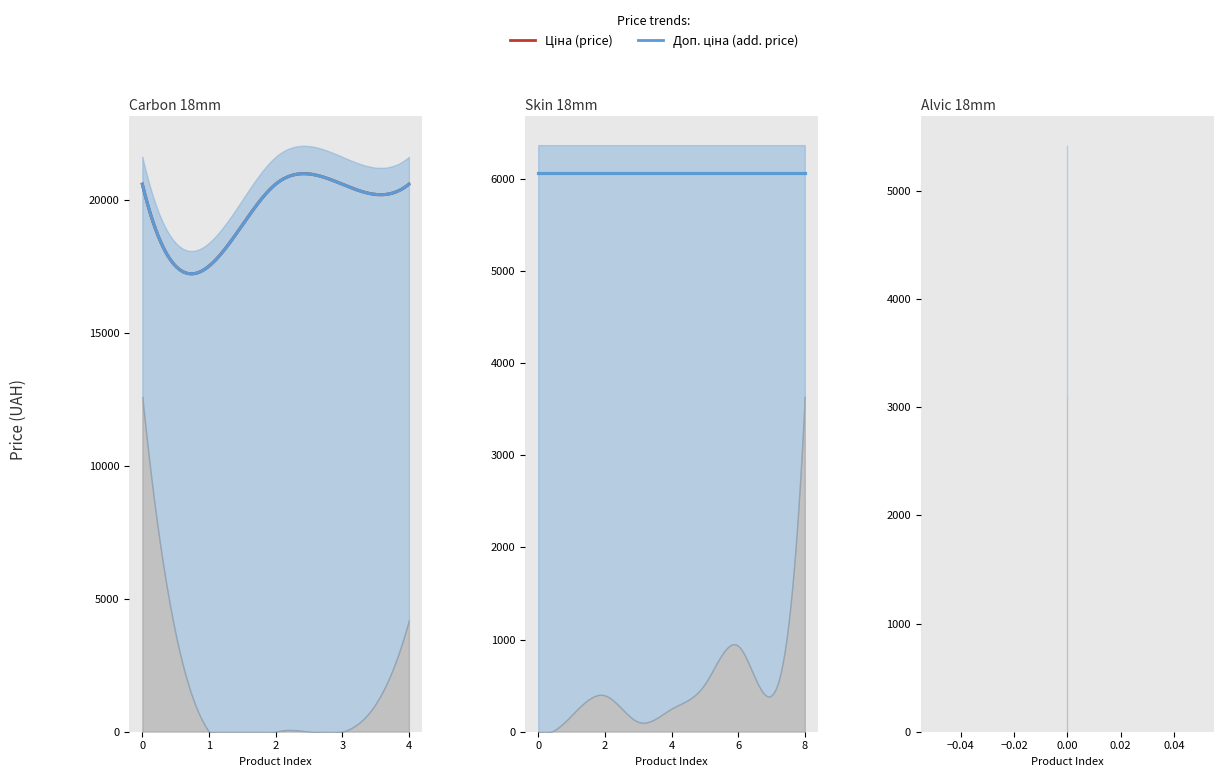

How many values in the Ціна series exceed 6060?

14